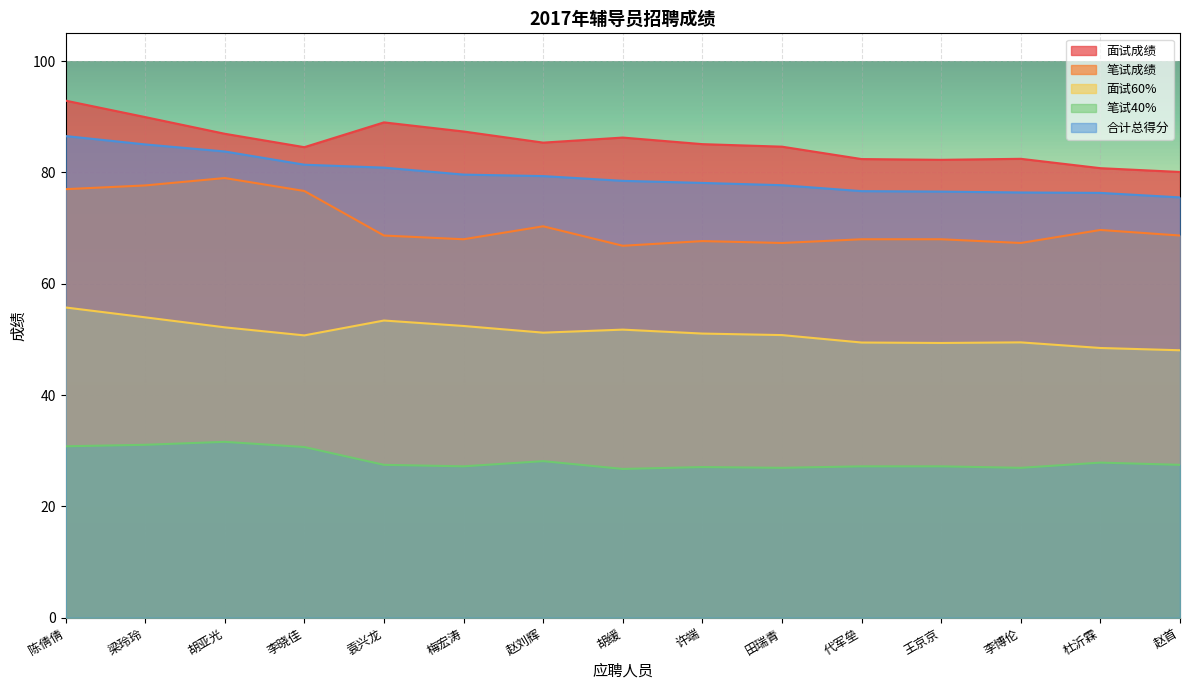

At how many categories does at least one series exceed 41?

15